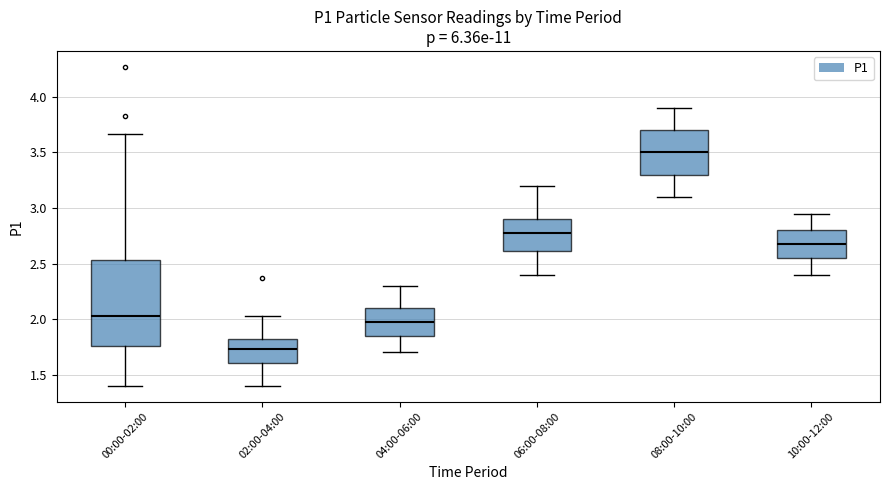

Comparing the boxes themselves (not the whiskers), which one is the tallest?

00:00-02:00